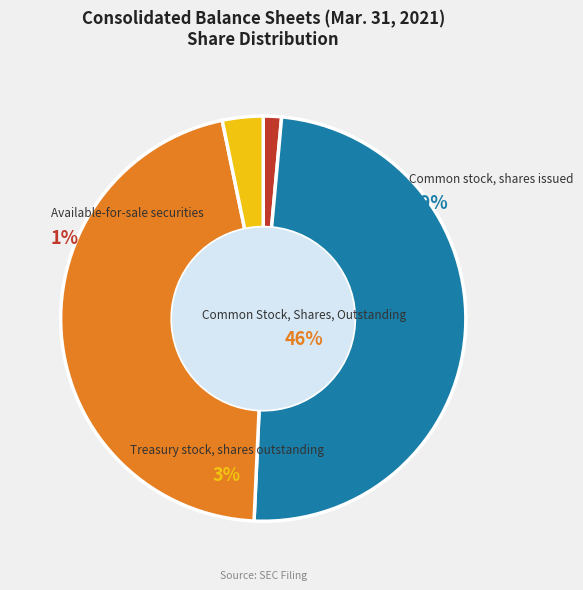

Is Treasury stock, shares outstanding the majority of the pie?

No